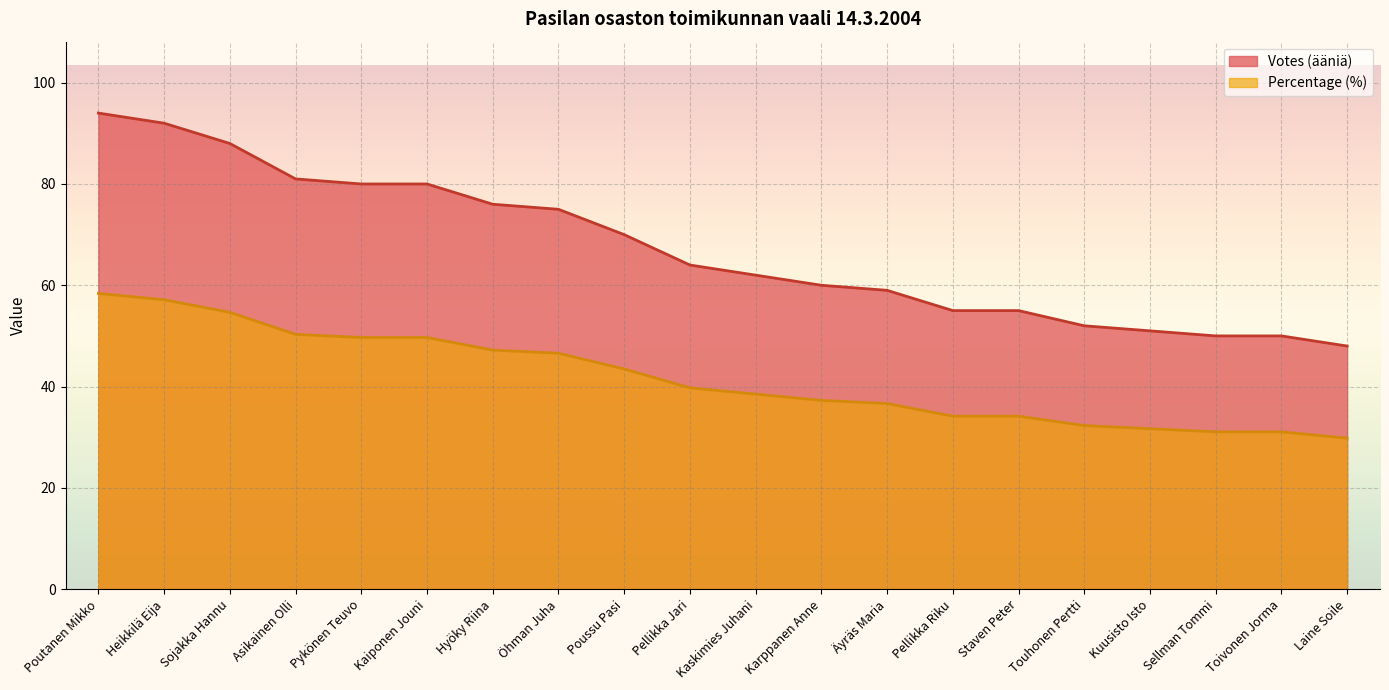

How many lines are shown in the chart?

2